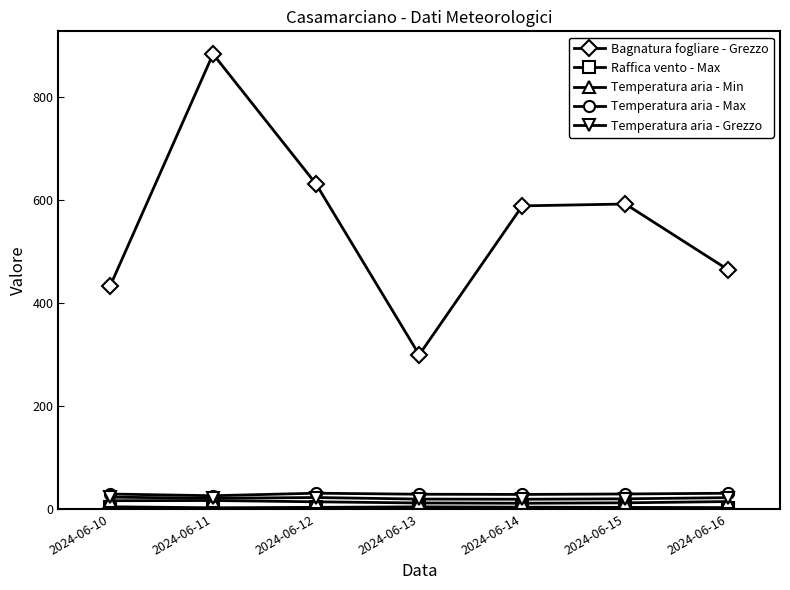

What is the sum of all Bagnatura fogliare - Grezzo values?

3893.5